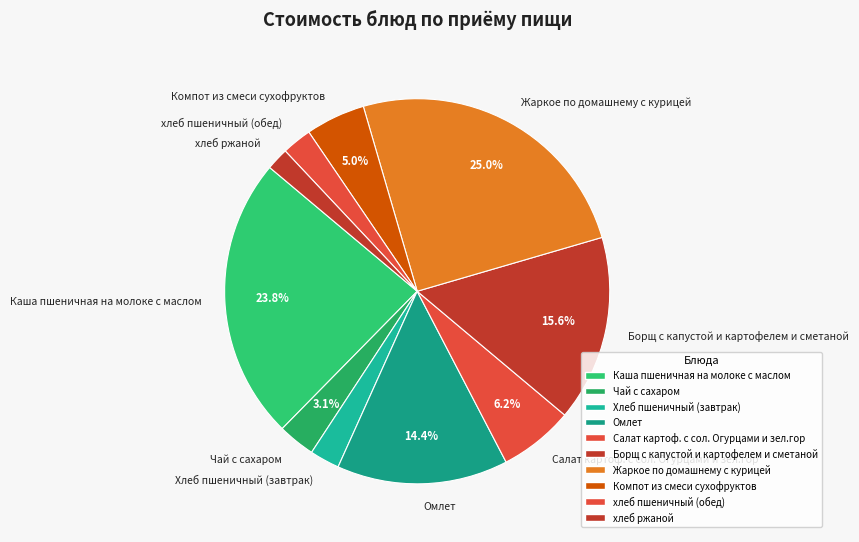

Do Омлет and Борщ с капустой и картофелем и сметаной together represent more than half of the pie?

No